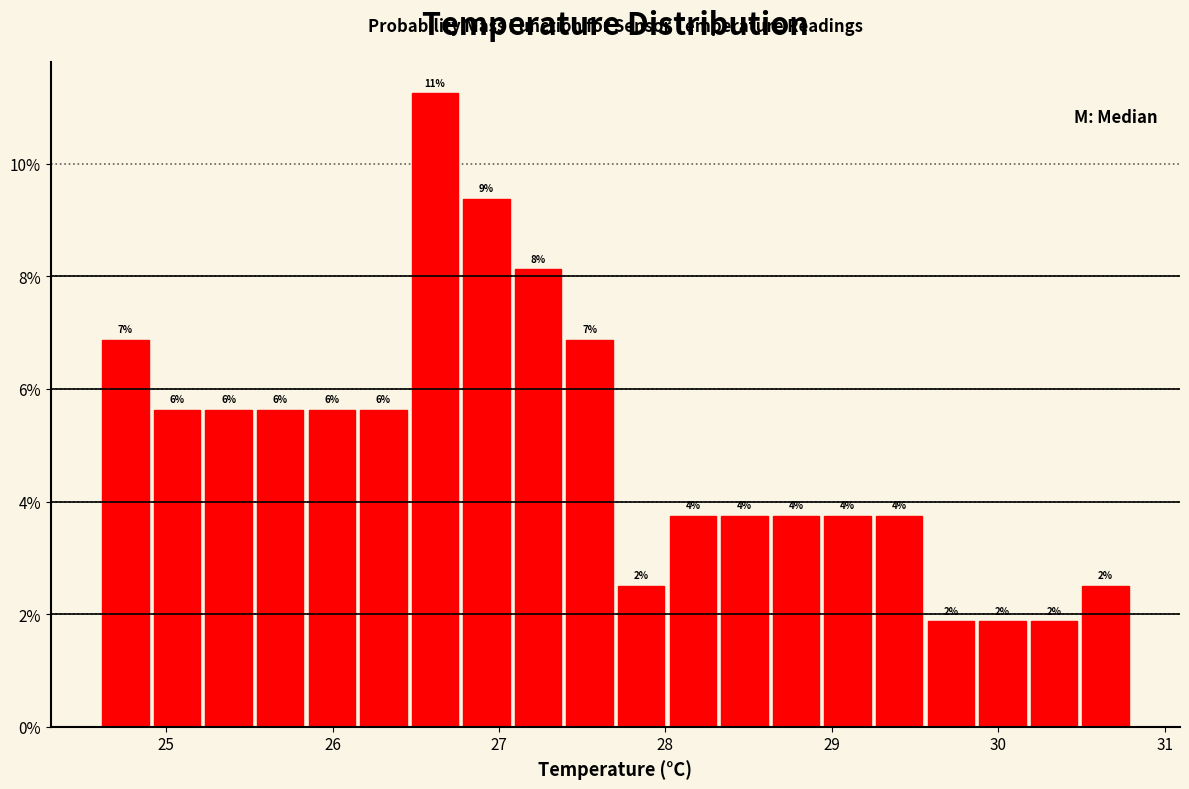

Read against the x-axis, roughly where is the centre of the tallest bar?

26.6